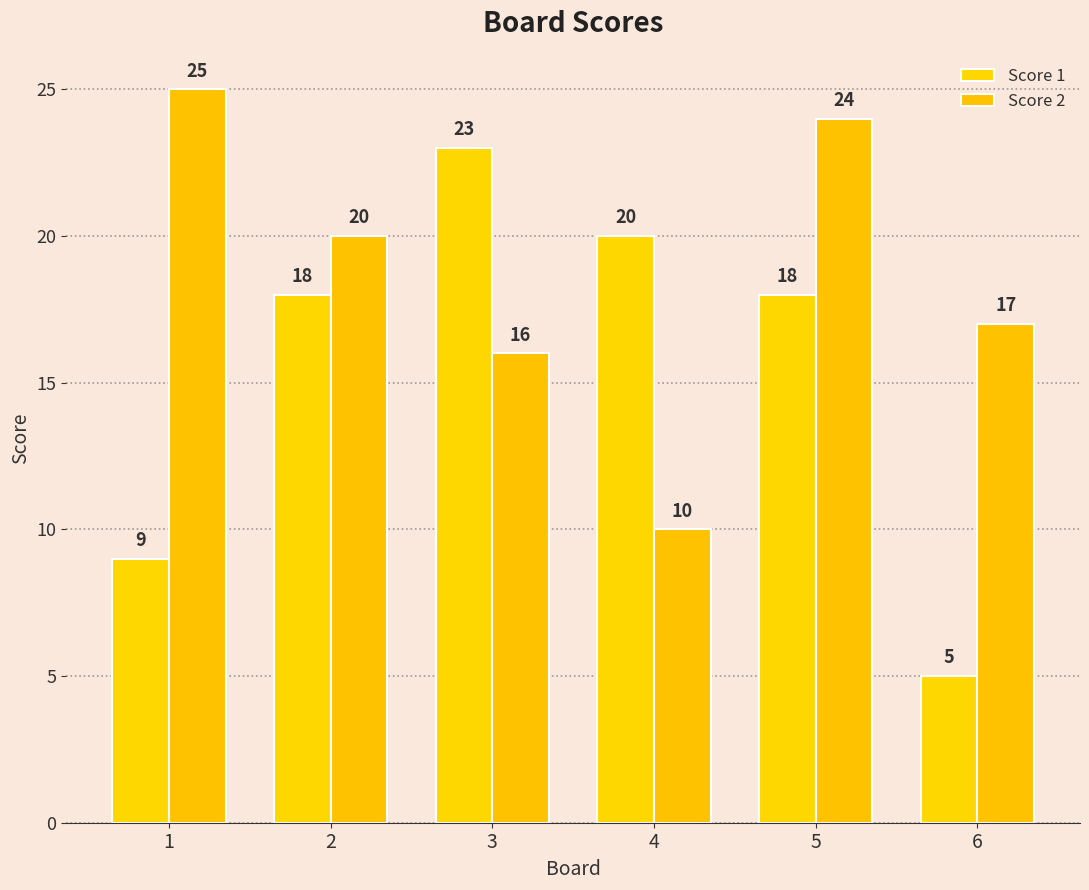

Is the value of Score 1 at 3 greater than the value of Score 2 at 6?

Yes